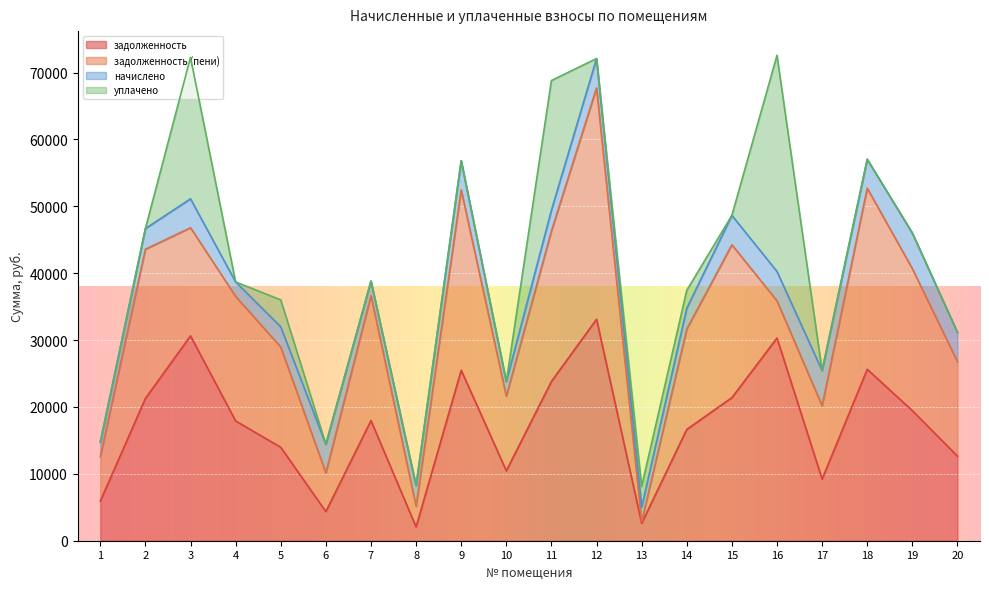

Between 3 and 19, which is larger?

3